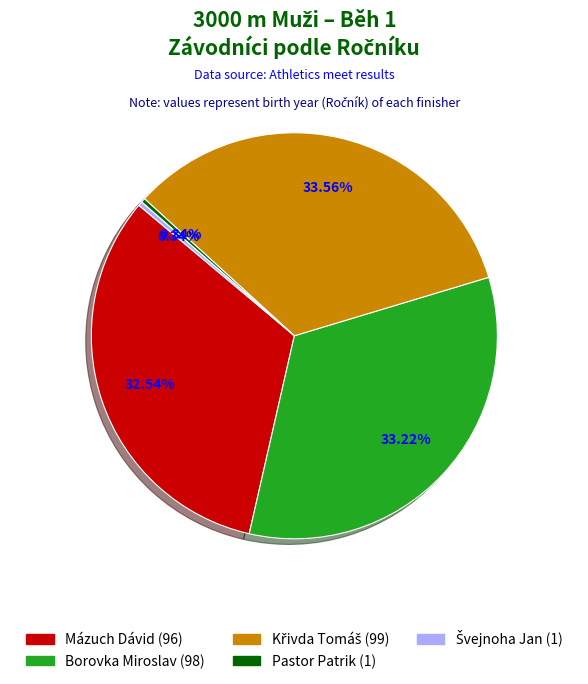

What percentage do Pastor Patrik and Borovka Miroslav together represent?

33.6%